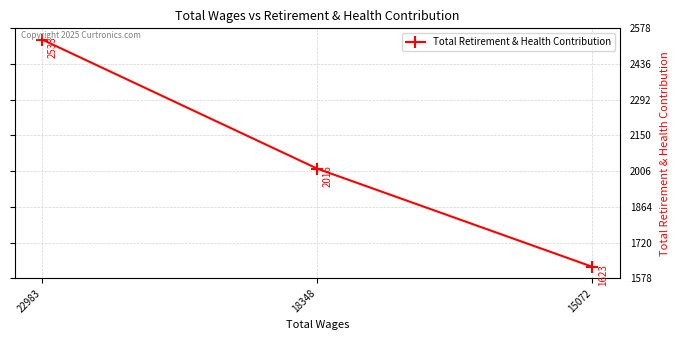

At which label is the value closest to 2078?

18348